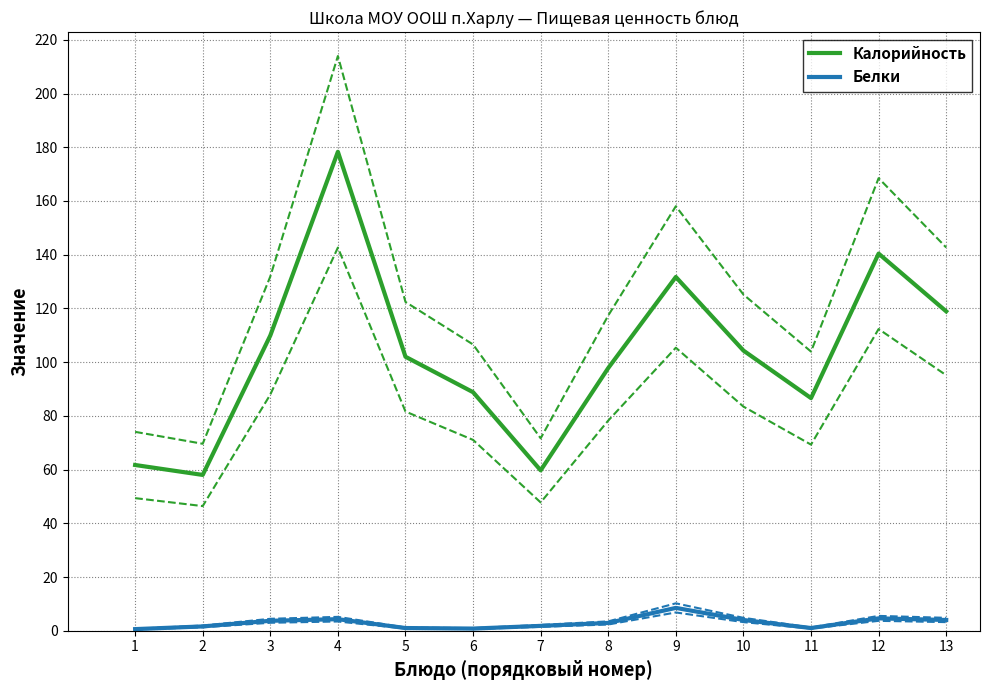

What is the total value across all series at 8?

100.7